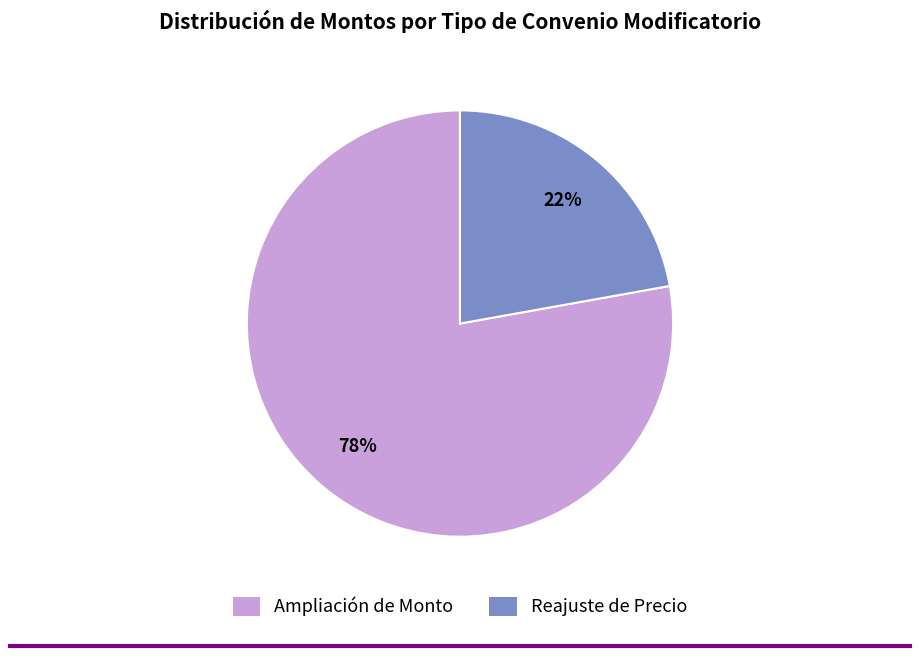

How many slices are in this pie chart?

2